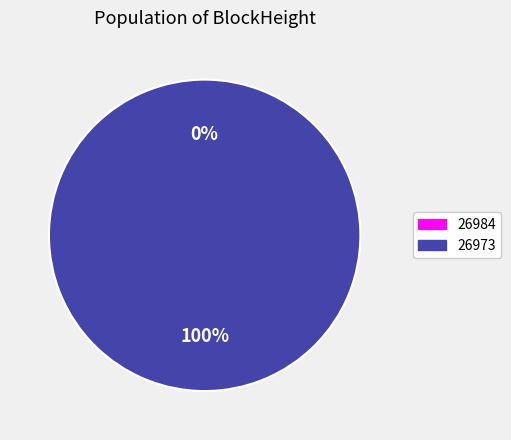

True or false: 26973 accounts for 86% of the total.

False